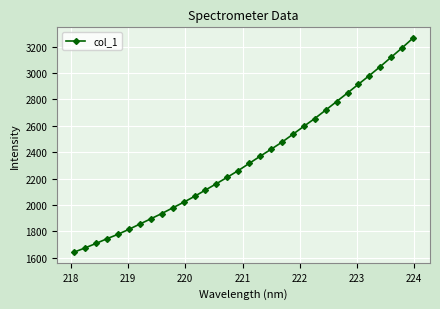

What is the average value?

2347.3